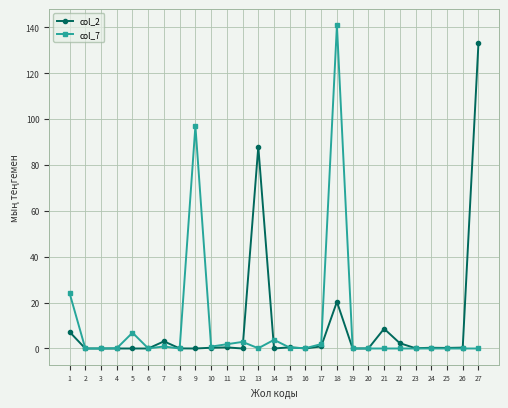

The value of col_7 at 3 is 0.0. True or false?

True